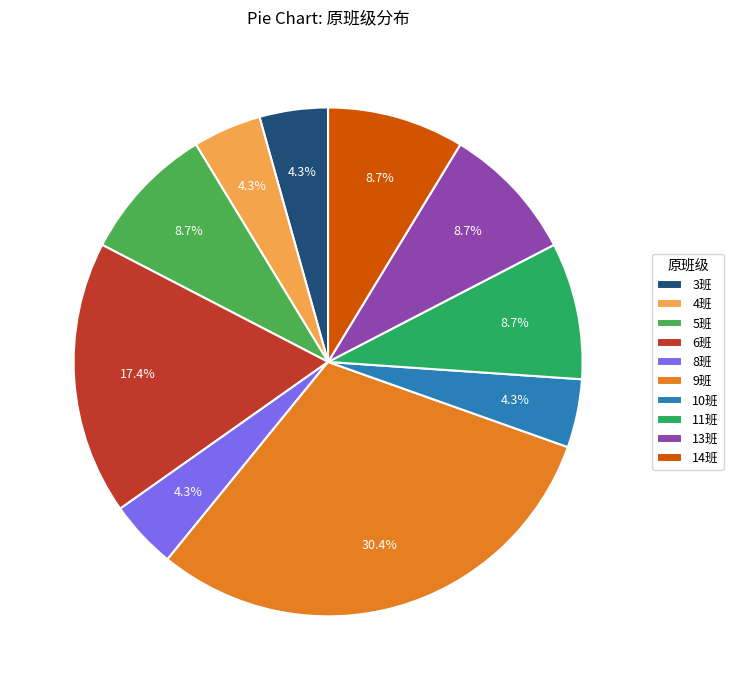

To the nearest percent, what is the difference between the largest and smallest slice percentages?

26%